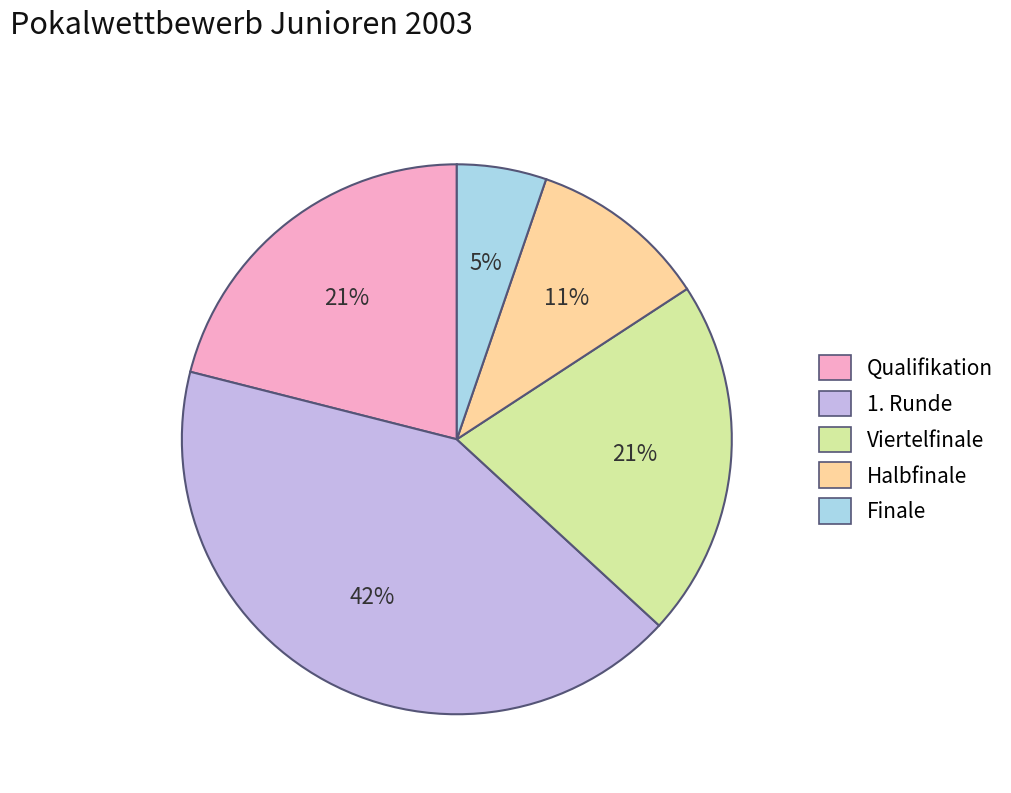

True or false: Halbfinale accounts for 19% of the total.

False